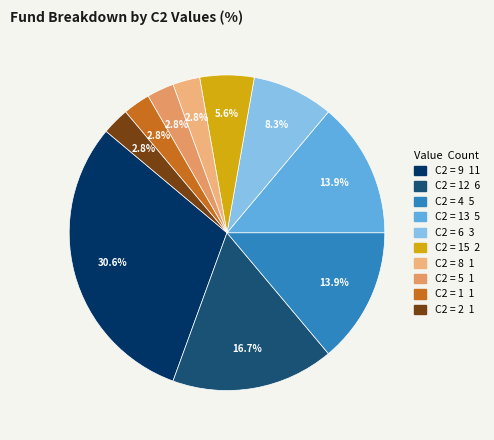

Is there a majority slice in this chart?

No